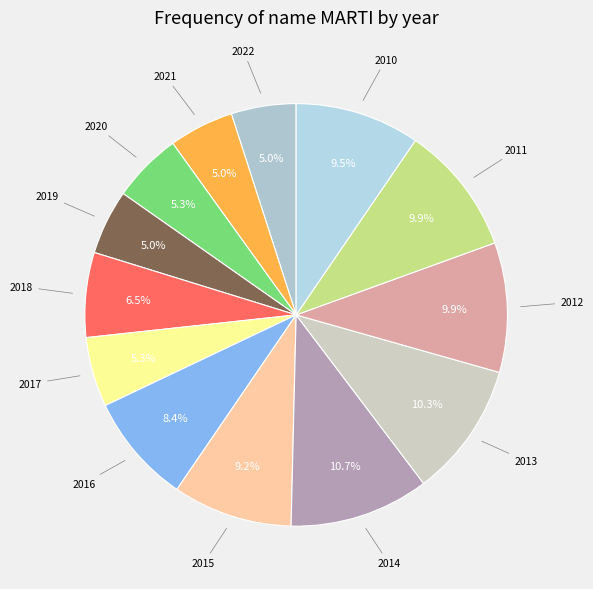

What percentage is the 2021 slice, to the nearest percent?

5%